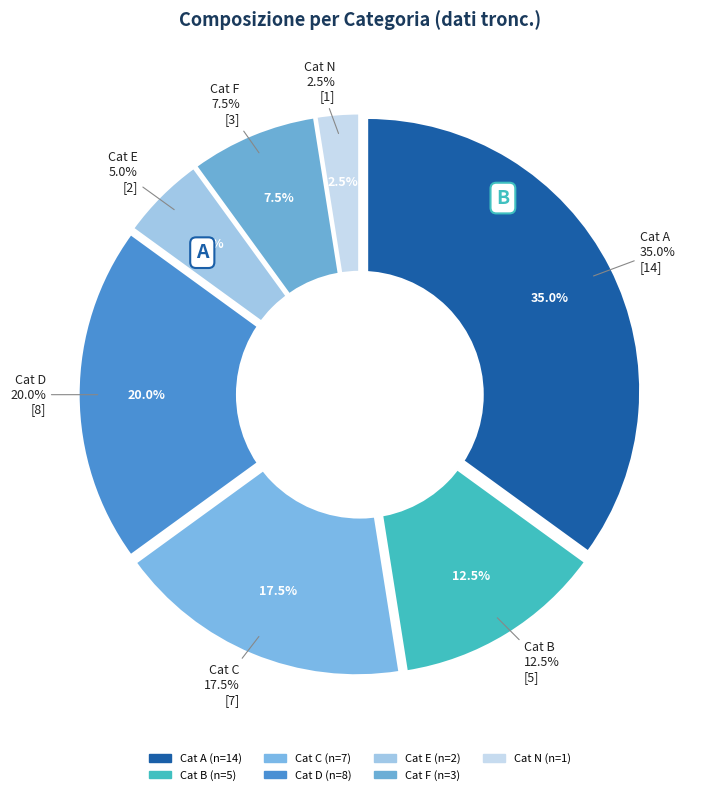

Count the number of slices in the pie.

7